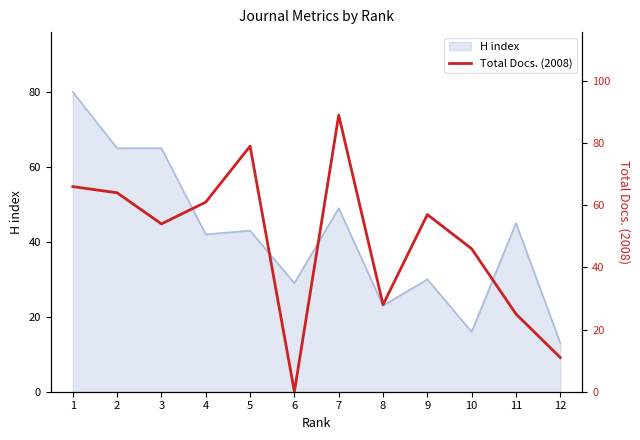

Is it true that H index equals 102 at 3?

False